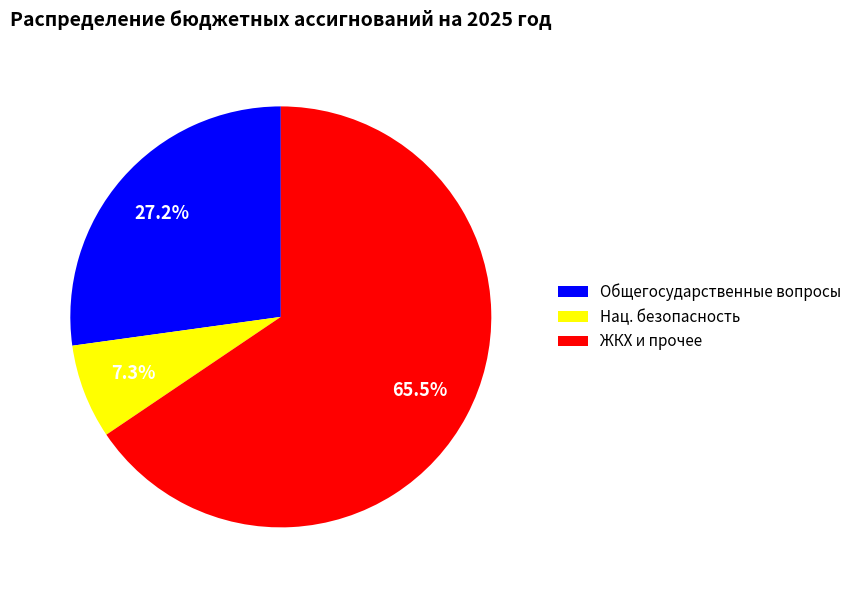

Rank the categories by value from highest to lowest.

ЖКХ и прочее, Общегосударственные вопросы, Нац. безопасность